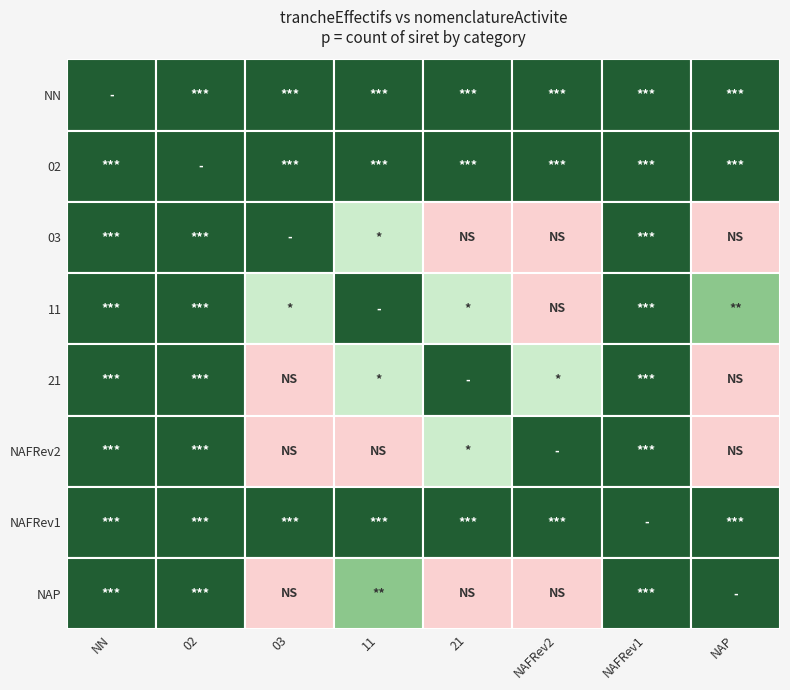

Count the NN values in the range 2 to 6.

5